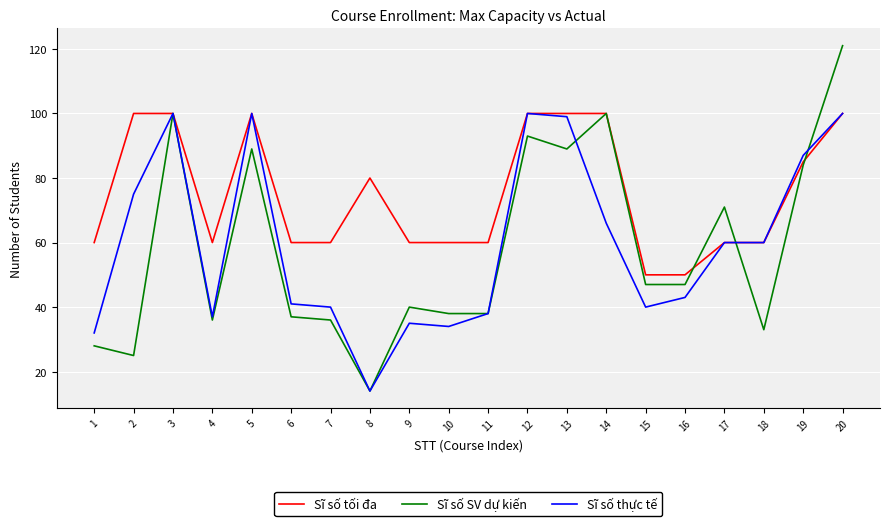

What are all the series names shown in the legend?

Sĩ số tối đa, Sĩ số SV dự kiến, Sĩ số thực tế